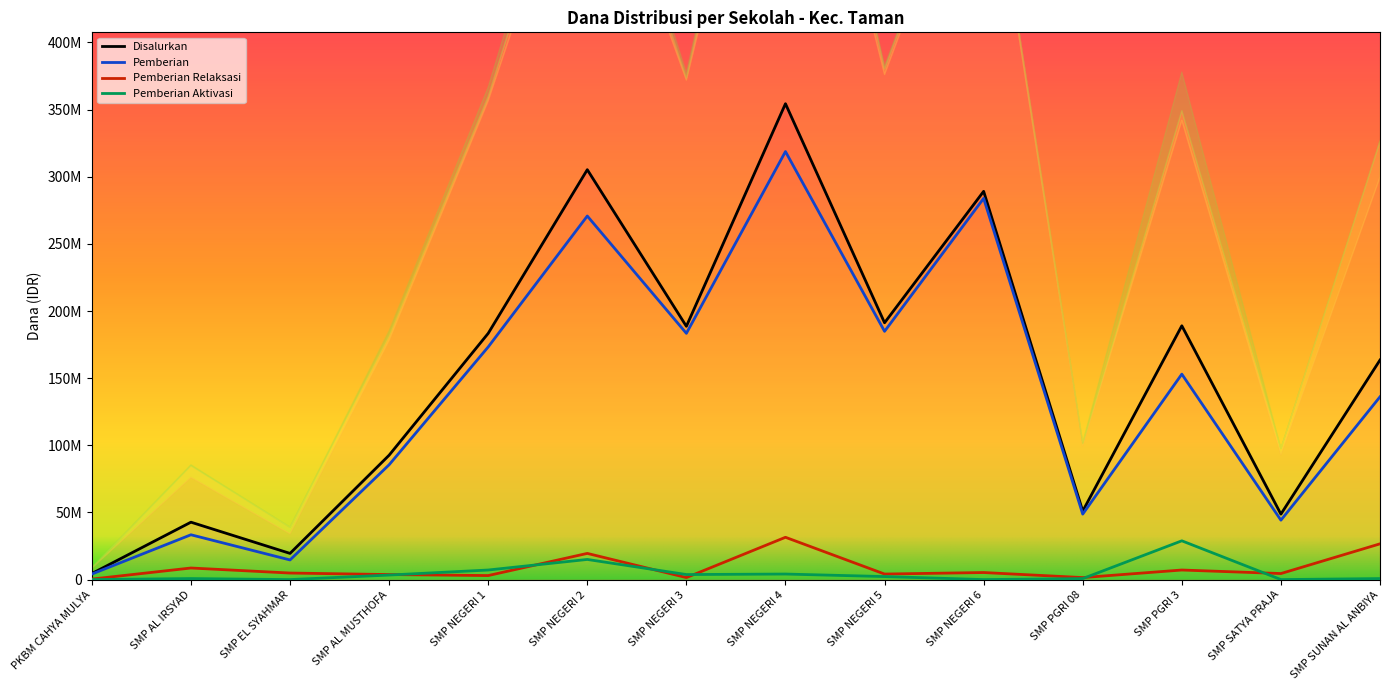

At which category does Pemberian Aktivasi reach its first local valley?

SMP EL SYAHMAR